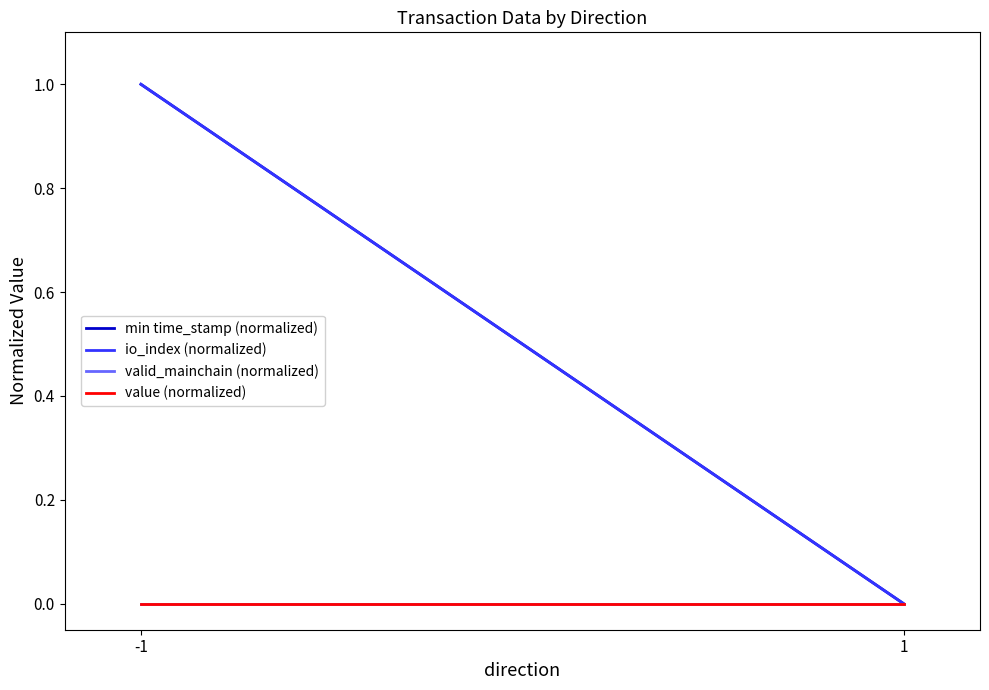

The value of value (normalized) at 1 is 0.0. True or false?

True